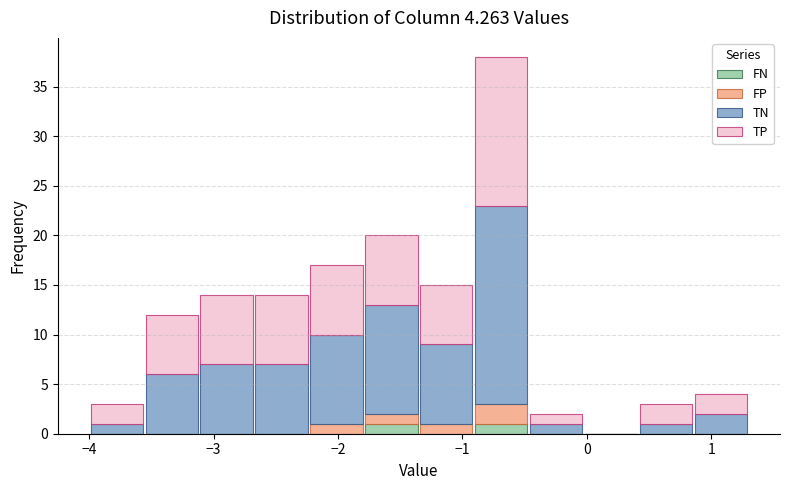

Which range on the x-axis has the tallest stacked bar (by total height)?

-0.9 to -0.5